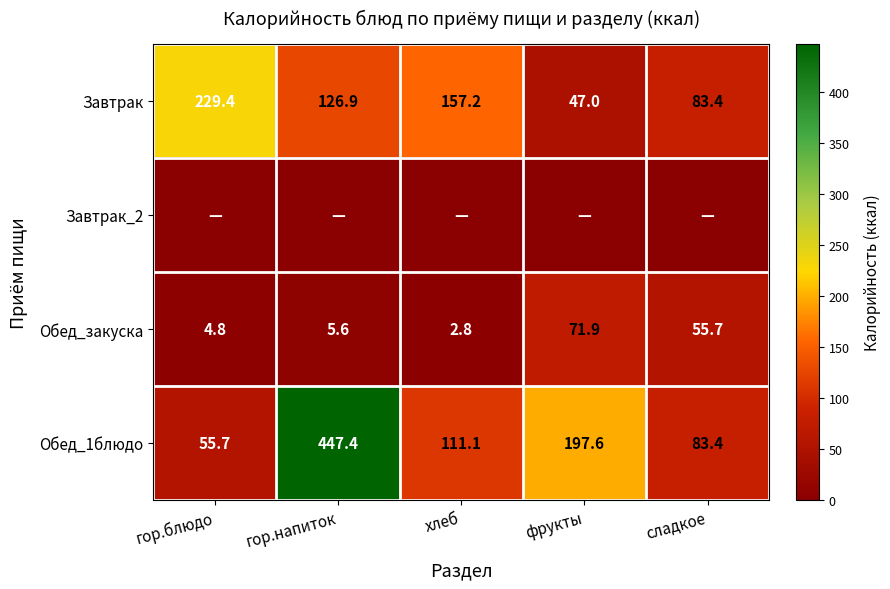

Rank the categories by Завтрак value from highest to lowest.

гор.блюдо, хлеб, гор.напиток, сладкое, фрукты